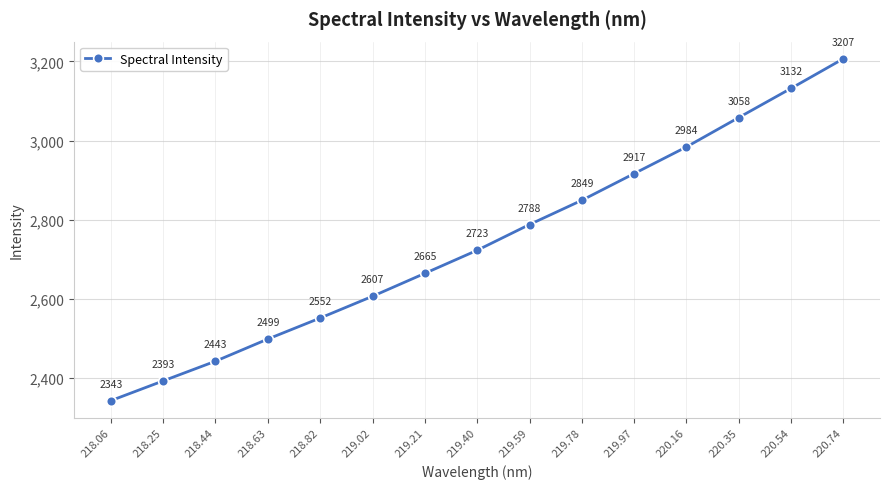

What is the smallest value displayed?

2343.2